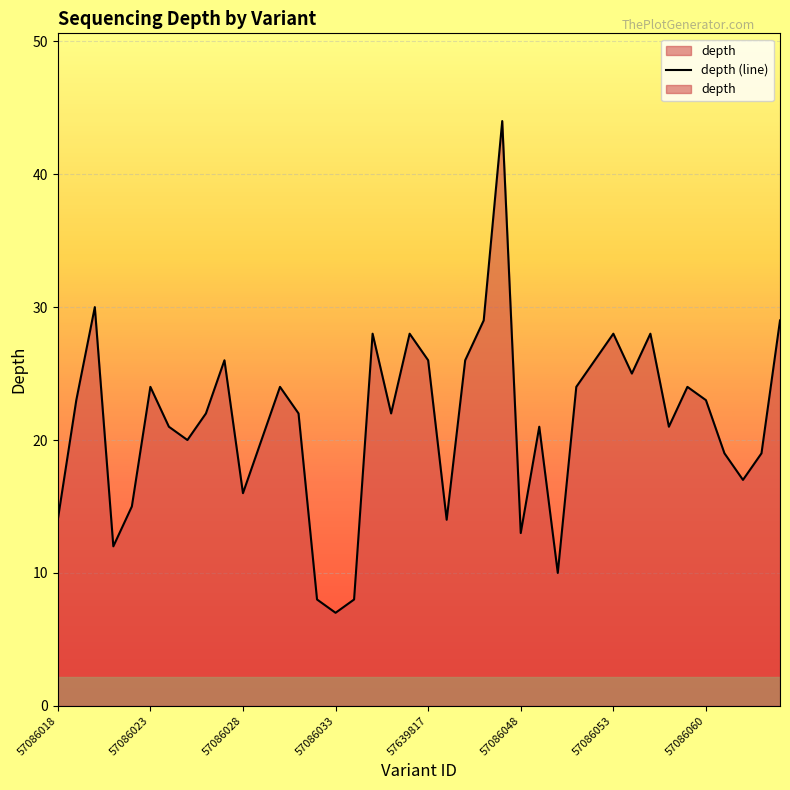

How many interior local valleys (lower than both neighbors) does the data have?

11